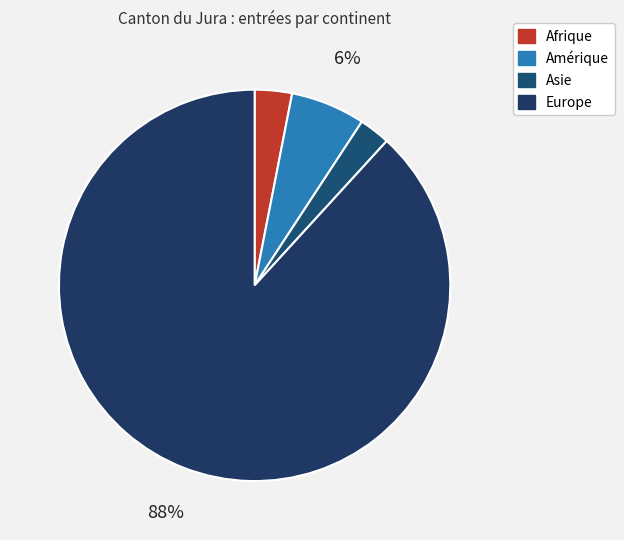

Is it true that Afrique is 1% of the pie?

False